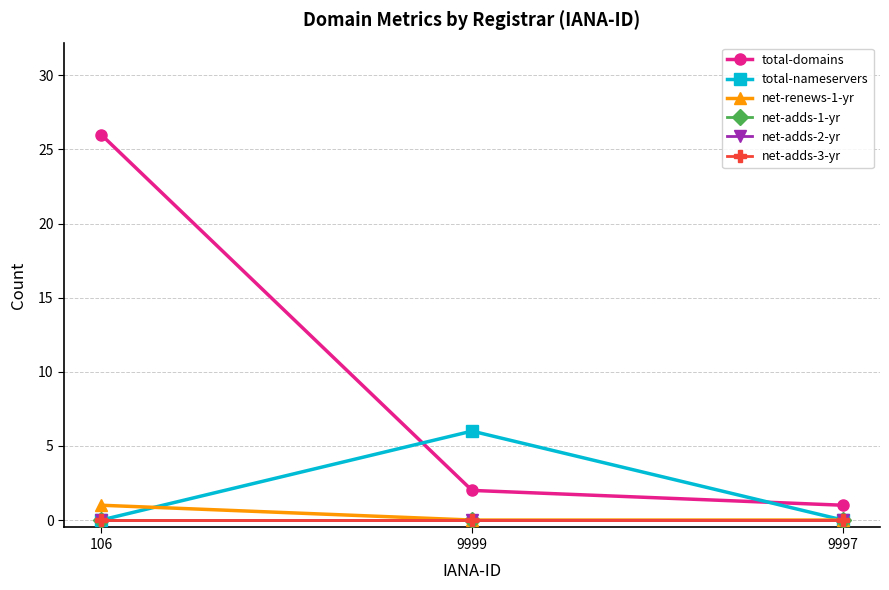

Is it true that total-domains equals 16 at 106?

False